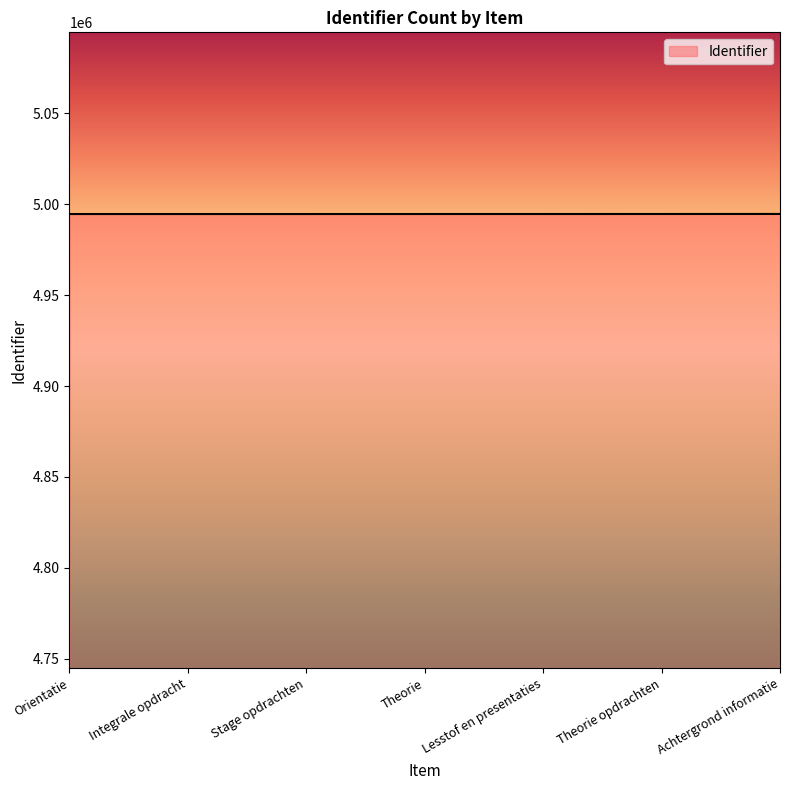

Approximately how many times larger is the value at Lesstof en presentaties compared to Stage opdrachten?

1.0